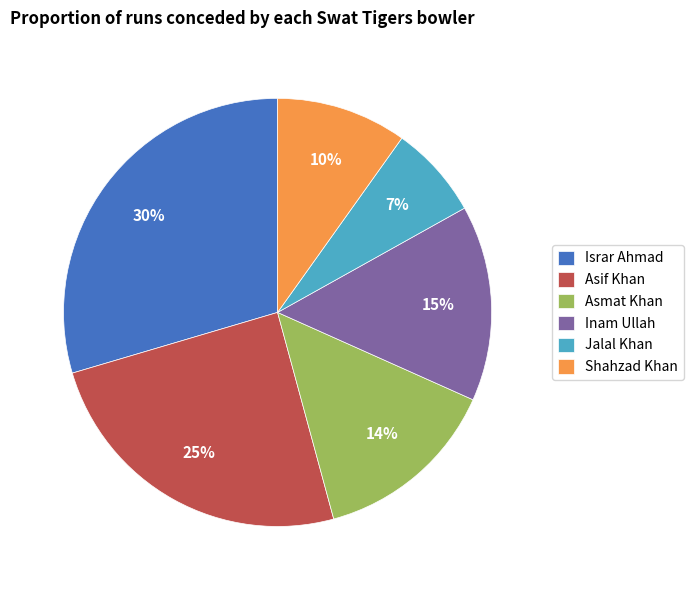

How many segments does this pie chart have?

6